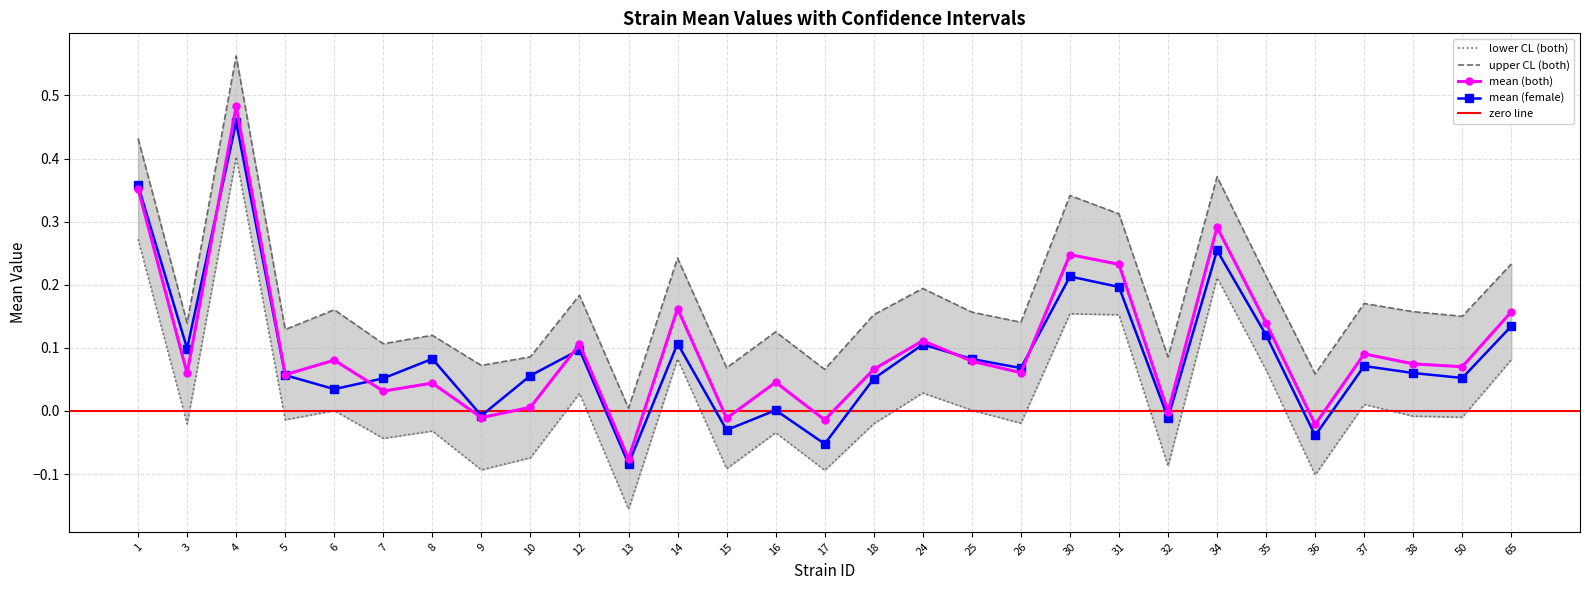

What is the total value across all series at 25?

0.3